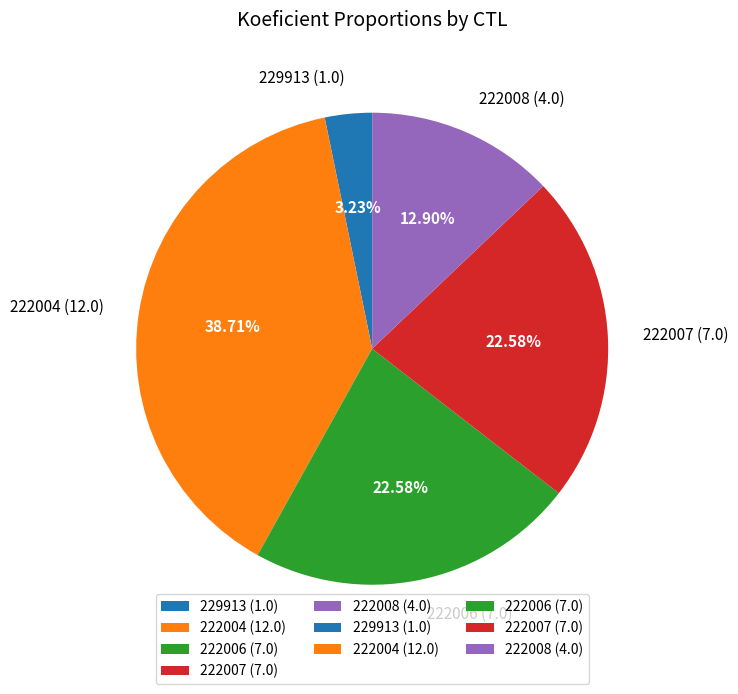

The 222006 (7.0) slice represents 23% of the pie. True or false?

True